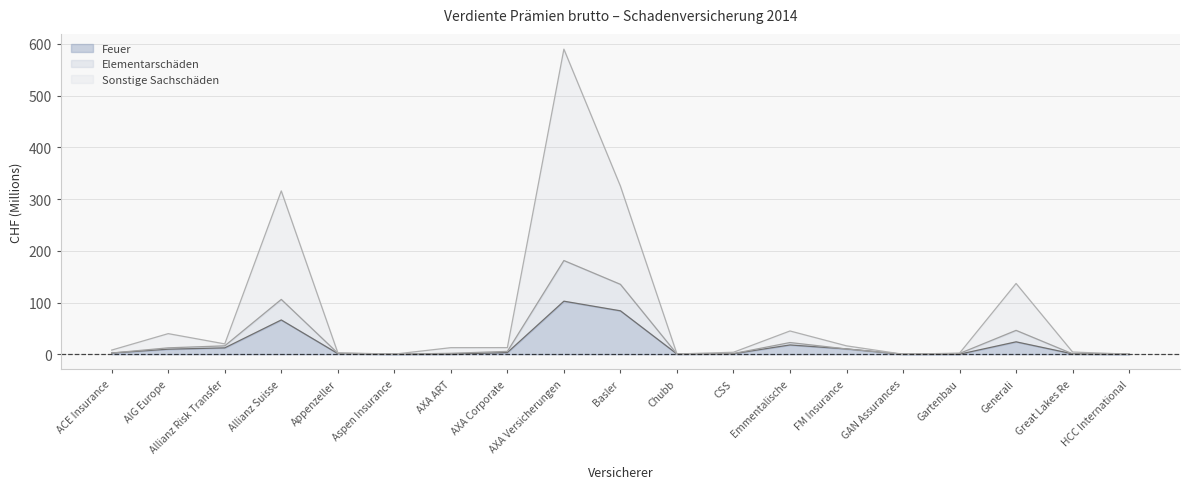

How many data points in Elementarschäden are less than 12?

9